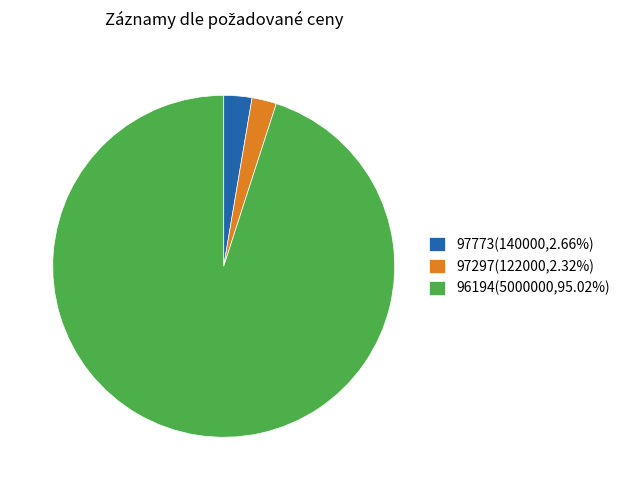

Is the sum of 97297(122000,2.32%) and 97773(140000,2.66%) greater than half?

No